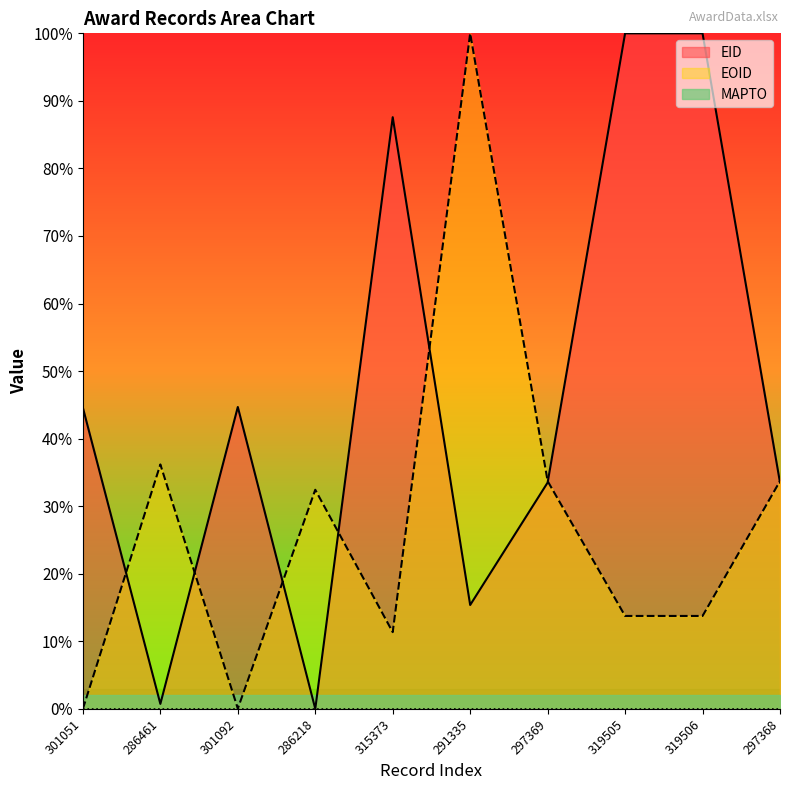

How many lines are shown in the chart?

3